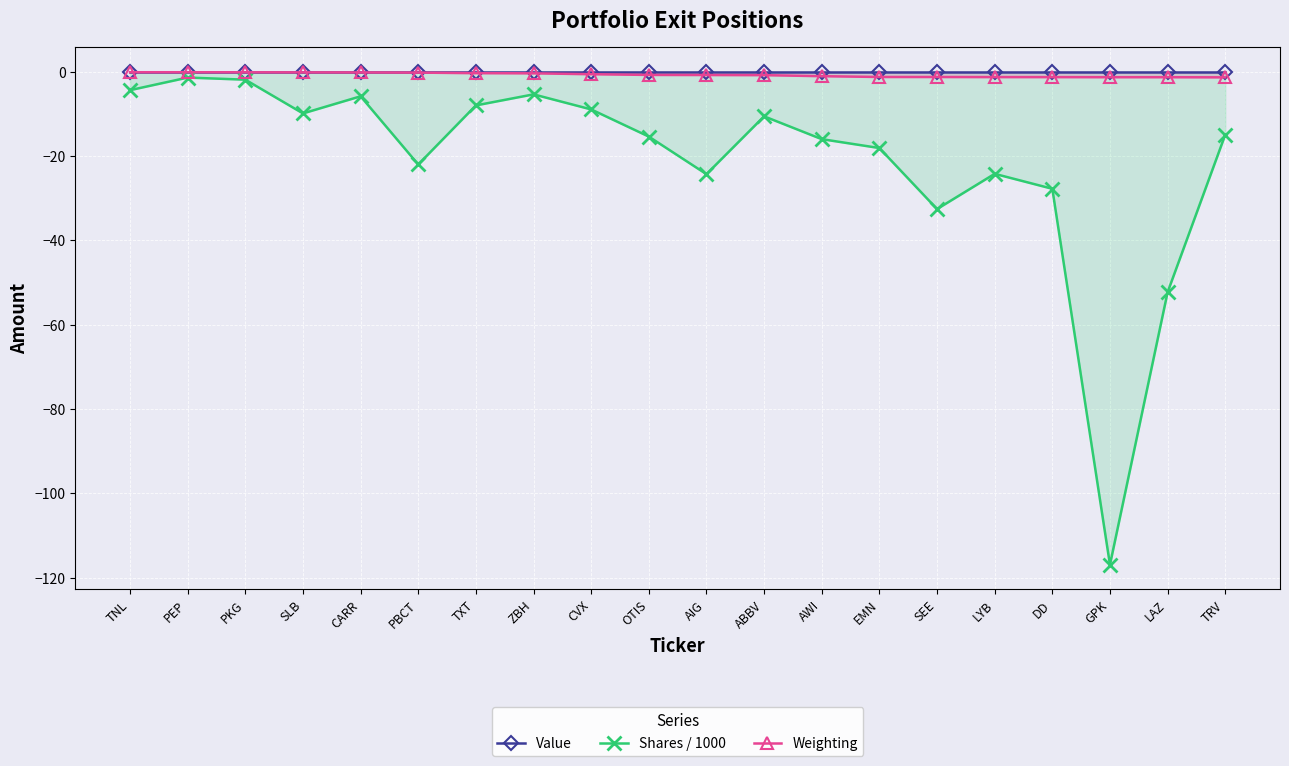

Reading left to right, transcribe all the data shown in this chart.

Value: TNL=0.0	PEP=0.0	PKG=0.0	SLB=0.0	CARR=0.0	PBCT=0.0	TXT=0.0	ZBH=0.0	CVX=0.0	OTIS=0.0	AIG=0.0	ABBV=0.0	AWI=0.0	EMN=0.0	SEE=0.0	LYB=0.0	DD=0.0	GPK=0.0	LAZ=0.0	TRV=0.0
Shares / 1000: TNL=-4.4	PEP=-1.4	PKG=-1.9	SLB=-9.9	CARR=-5.8	PBCT=-22.0	TXT=-8.0	ZBH=-5.4	CVX=-9.0	OTIS=-15.4	AIG=-24.3	ABBV=-10.6	AWI=-16.0	EMN=-18.1	SEE=-32.6	LYB=-24.2	DD=-27.8	GPK=-116.9	LAZ=-52.3	TRV=-15.0
Weighting: TNL=-0.1	PEP=-0.1	PKG=-0.1	SLB=-0.2	CARR=-0.2	PBCT=-0.2	TXT=-0.4	ZBH=-0.4	CVX=-0.6	OTIS=-0.8	AIG=-0.8	ABBV=-0.8	AWI=-1.1	EMN=-1.3	SEE=-1.3	LYB=-1.3	DD=-1.3	GPK=-1.3	LAZ=-1.3	TRV=-1.4